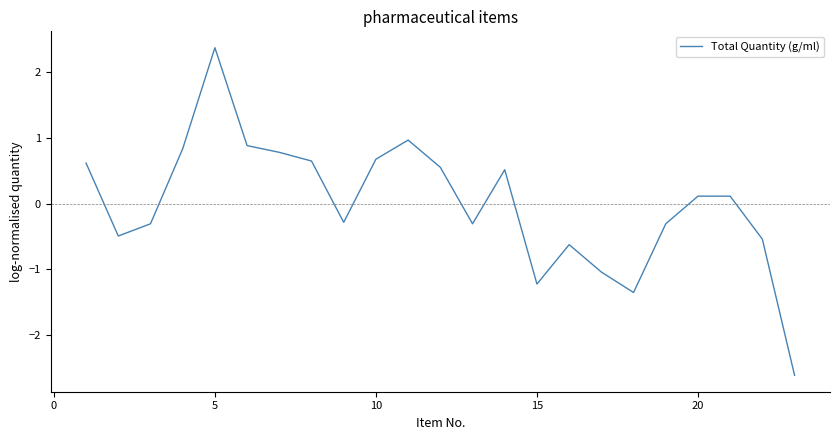

What is the smallest value displayed?

-2.6